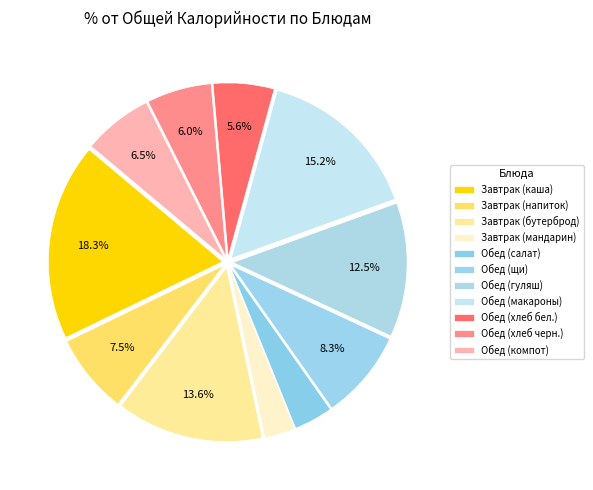

Which category has the biggest portion of the pie?

Завтрак (каша)